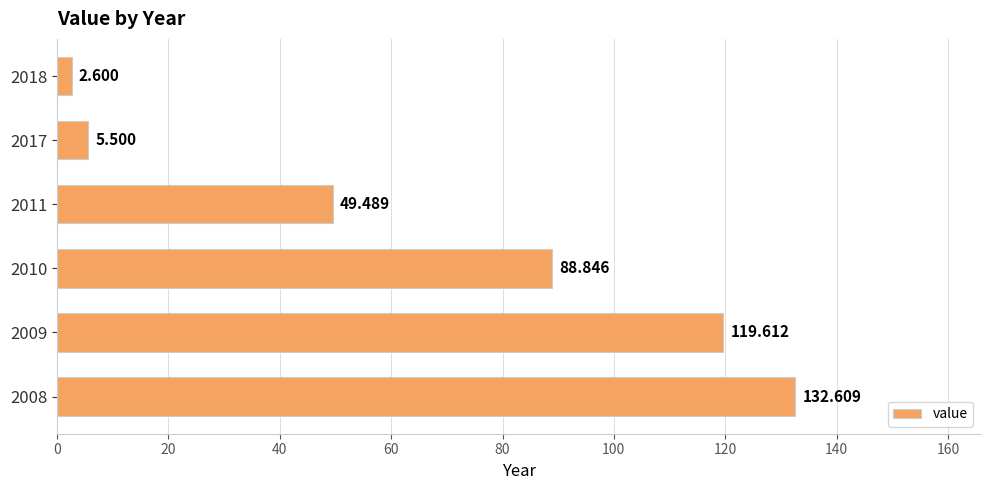

Rank the categories by value from highest to lowest.

2008, 2009, 2010, 2011, 2017, 2018